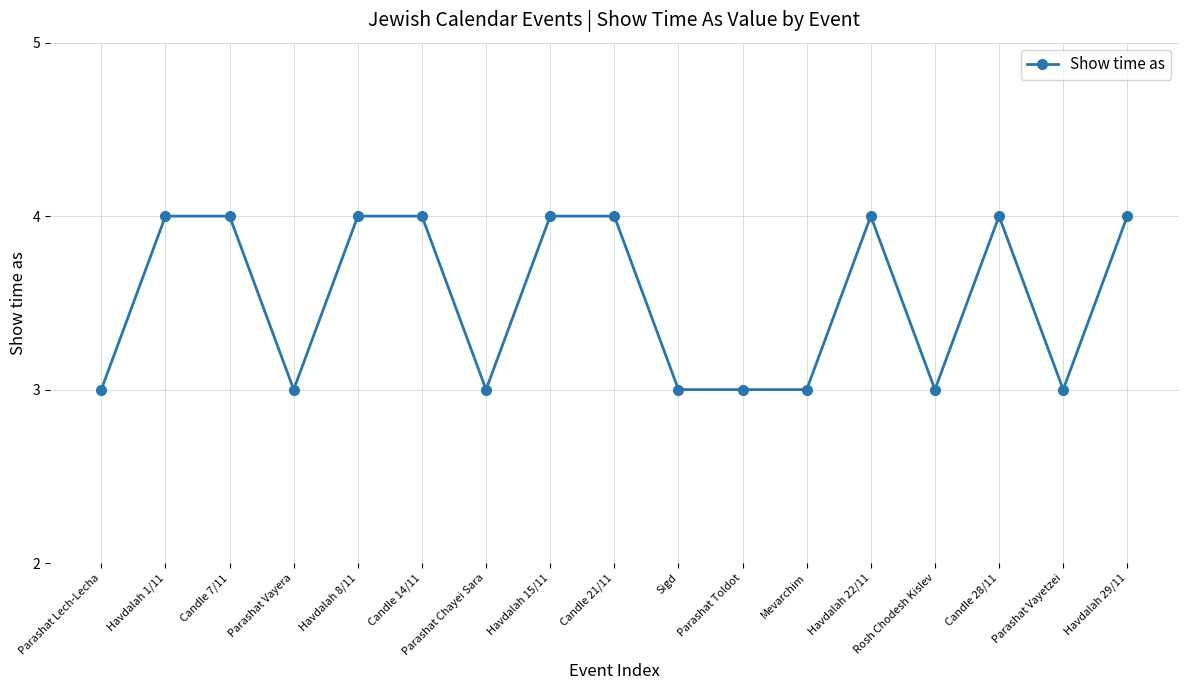

True or false: the data shows 4 at Rosh Chodesh Kislev.

False